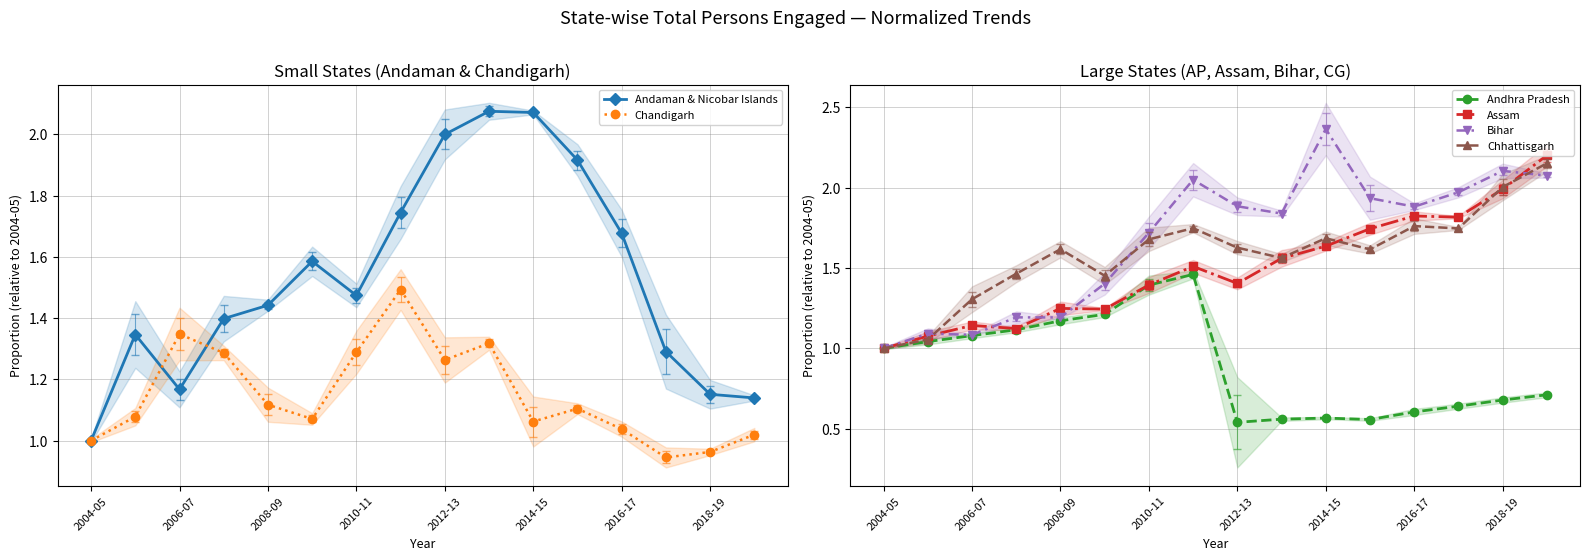

Is it true that Assam equals 2.0 at 2018-19?

True